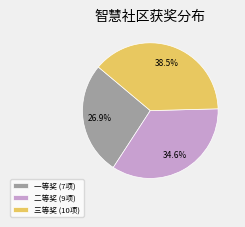

Which category has the biggest portion of the pie?

三等奖